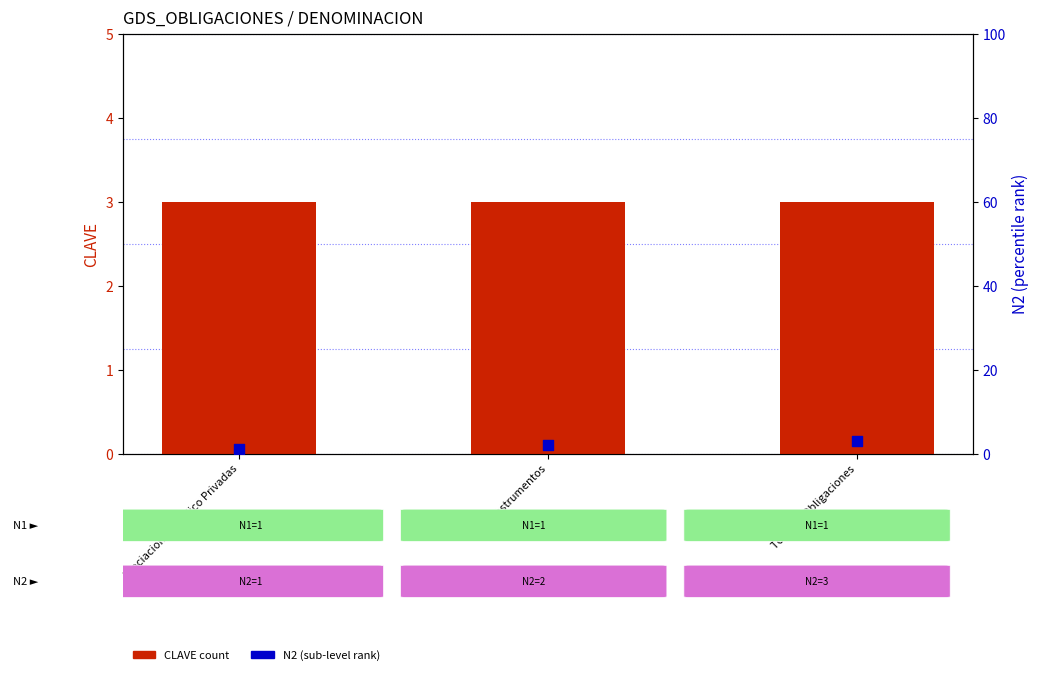

Which series reaches the maximum Y coordinate?

CLAVE